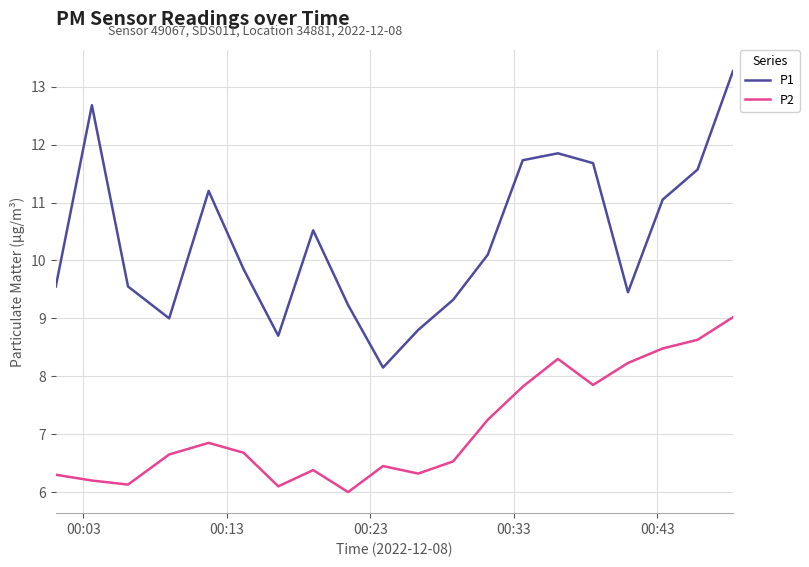

True or false: P1 and P2 cross at least once.

False